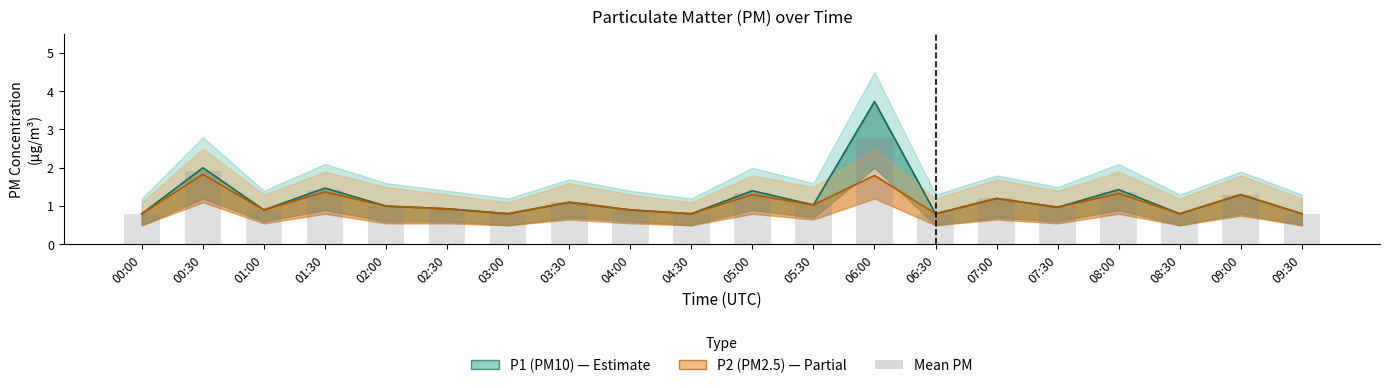

Reading left to right, list all the values displayed in this chart.

P1 (PM10): 0.8	2.0	0.9	1.5	1.0	0.9	0.8	1.1	0.9	0.8	1.4	1.0	3.7	0.8	1.2	1.0	1.4	0.8	1.3	0.8
P2 (PM2.5): 0.8	1.8	0.9	1.4	1.0	0.9	0.8	1.1	0.9	0.8	1.3	1.0	1.8	0.8	1.2	1.0	1.3	0.8	1.3	0.8
Mean PM: 0.8	1.9	0.9	1.4	1.0	0.9	0.8	1.1	0.9	0.8	1.4	1.0	2.8	0.8	1.2	1.0	1.4	0.8	1.3	0.8